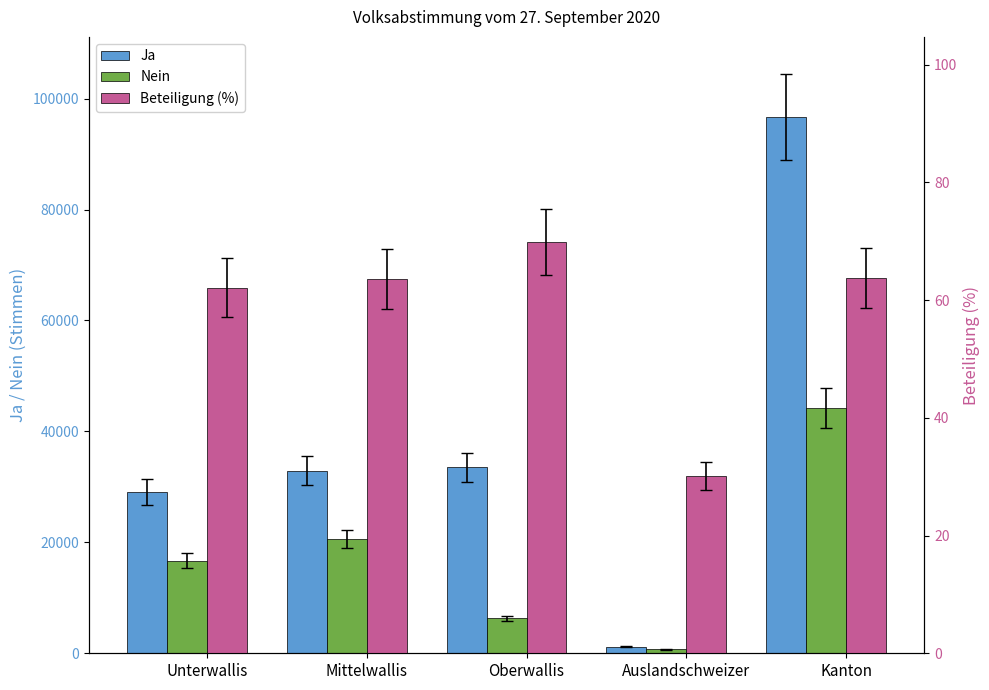

What is the average value of the Nein series?

17691.6